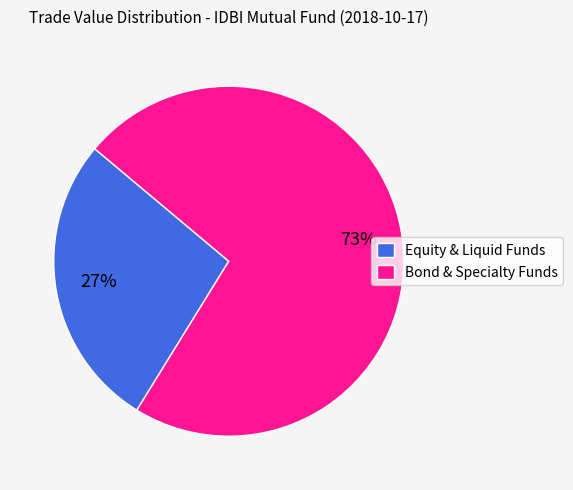

Rank the categories by value from highest to lowest.

Bond & Specialty Funds, Equity & Liquid Funds